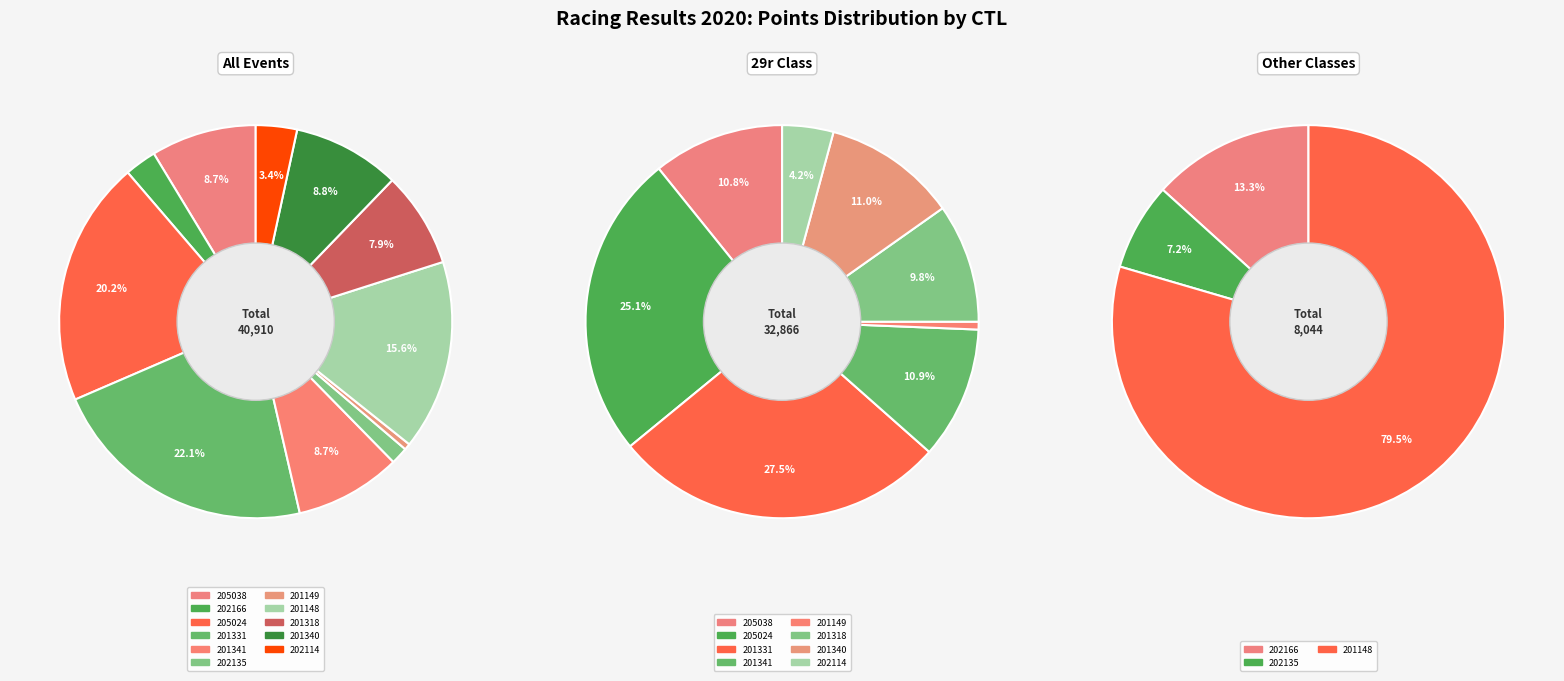

To the nearest percent, what portion does 201148 represent?

16%